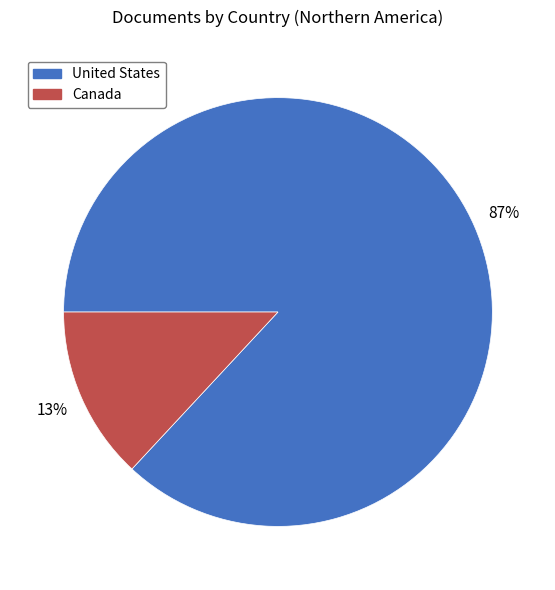

To the nearest percent, what percentage of the pie is United States?

87%